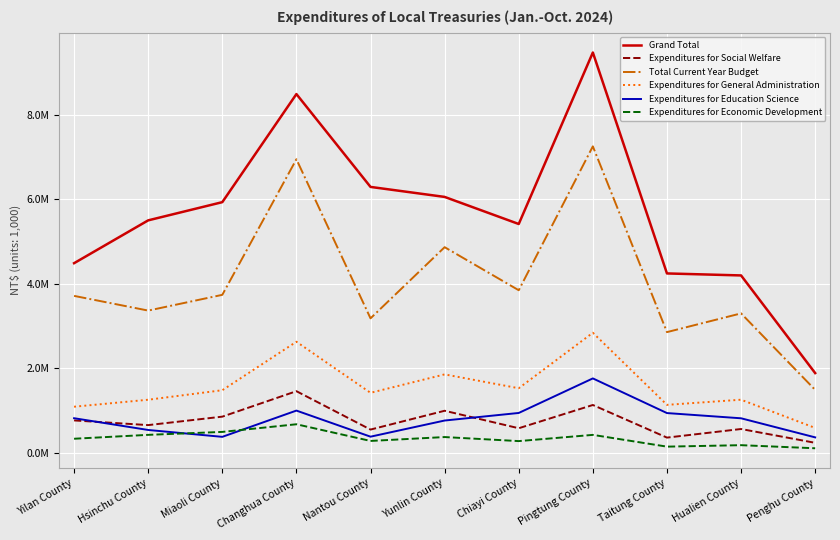

How many interior local valleys does the Expenditures for Education Science series have?

2